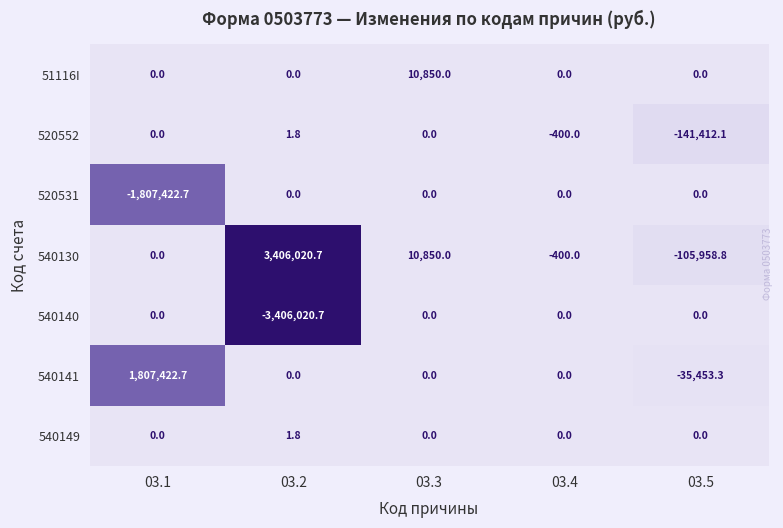

Which series has the widest spread of values?

540130